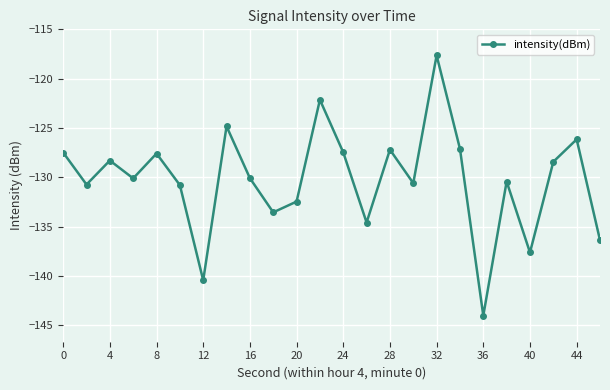

What is the greatest value displayed?

-117.6